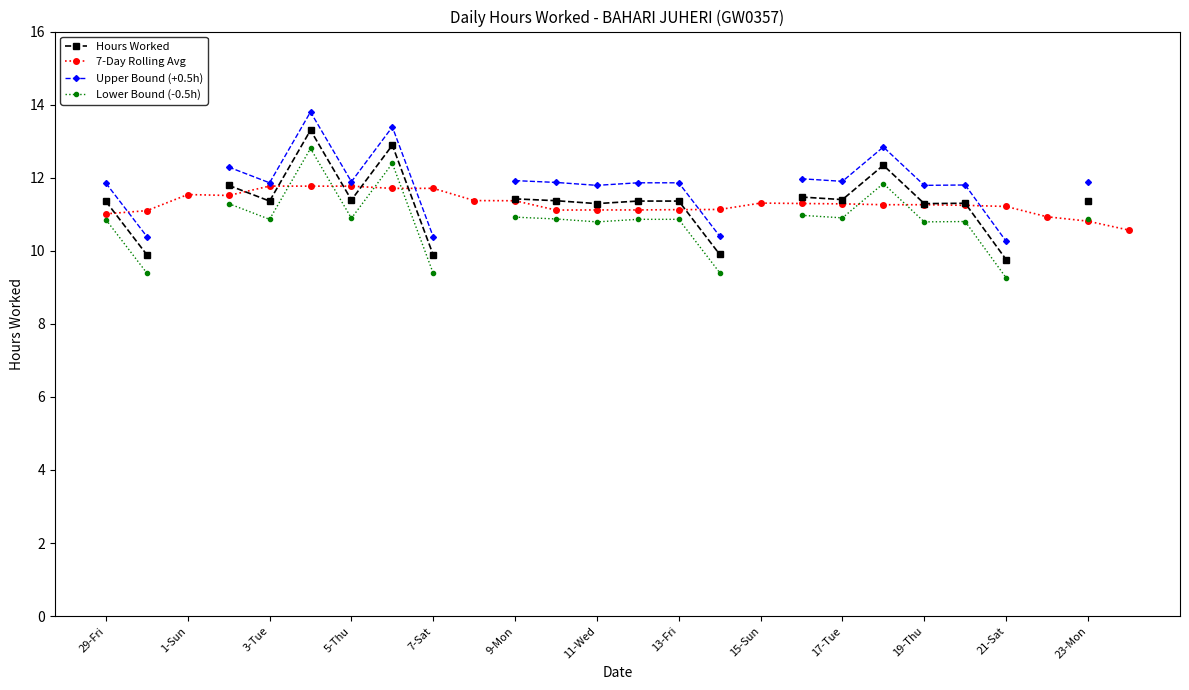

True or false: Hours Worked and Upper Bound (+0.5h) cross at least once.

False